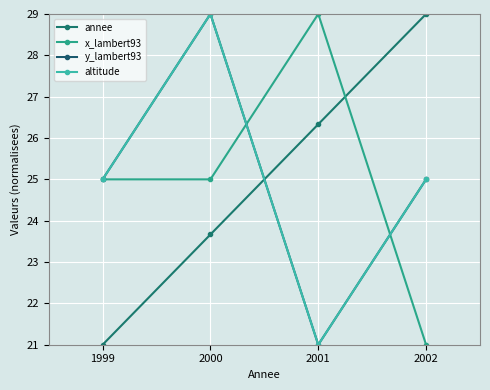

Is this an area chart (filled region under the line)?

No